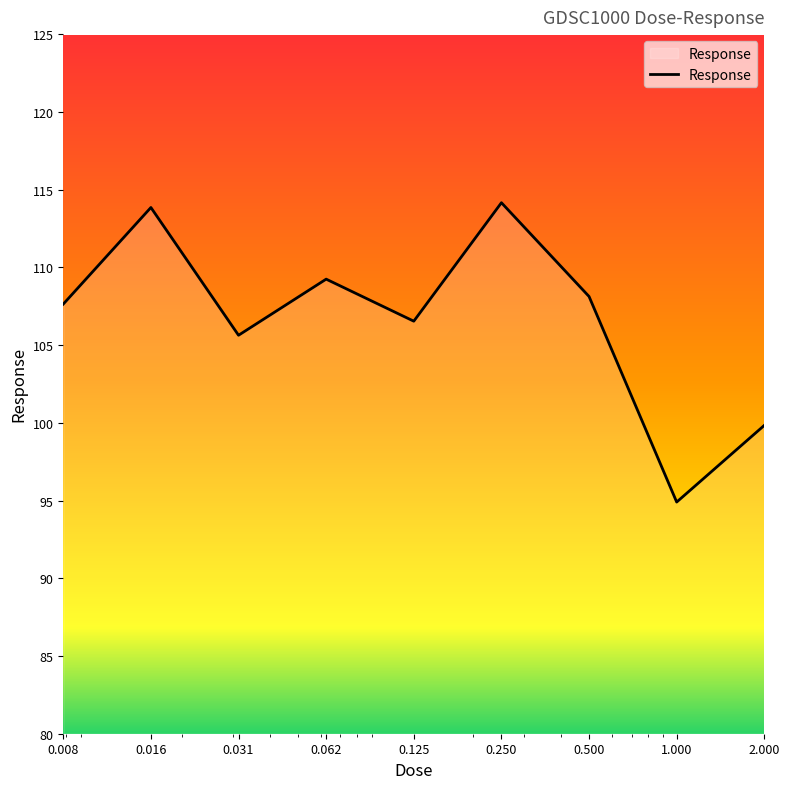

What is the smallest value displayed?

94.9